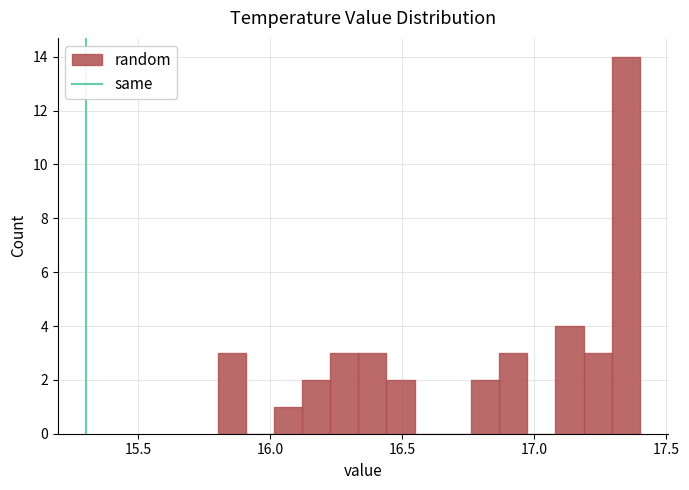

Read against the x-axis, roughly where is the centre of the tallest bar?

17.35